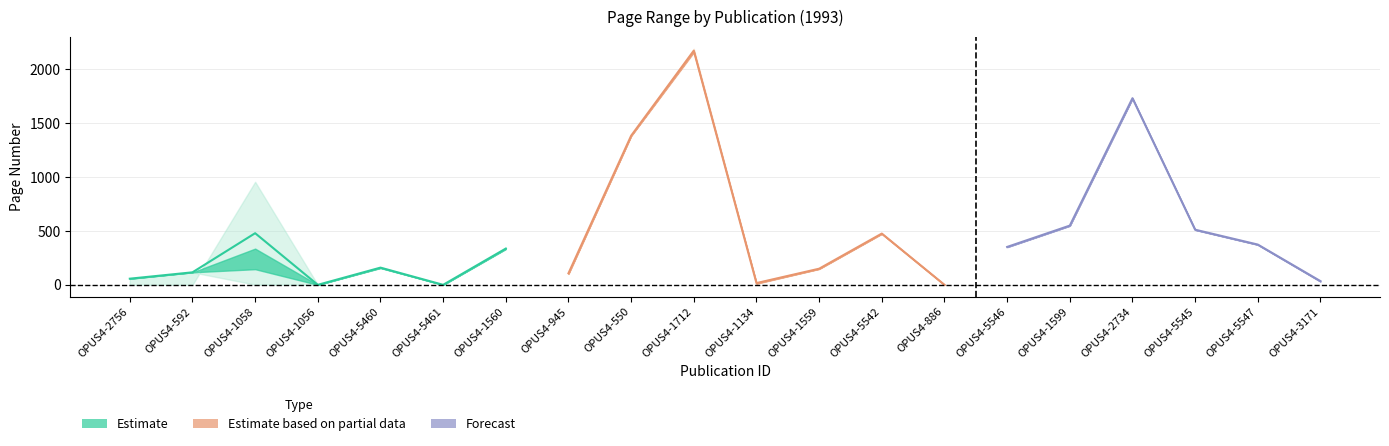

Reading left to right, transcribe all the data shown in this chart.

Erste Seite: OPUS4-2756=57	OPUS4-592=116	OPUS4-1058=2	OPUS4-1056=0	OPUS4-5460=155	OPUS4-5461=0	OPUS4-1560=331	OPUS4-945=100	OPUS4-550=1382	OPUS4-1712=2155	OPUS4-1134=10	OPUS4-1559=147	OPUS4-5542=473	OPUS4-886=0	OPUS4-5546=349	OPUS4-1599=547	OPUS4-2734=1728	OPUS4-5545=509	OPUS4-5547=371	OPUS4-3171=29
Letzte Seite: OPUS4-2756=0	OPUS4-592=0	OPUS4-1058=956	OPUS4-1056=0	OPUS4-5460=164	OPUS4-5461=0	OPUS4-1560=342	OPUS4-945=114	OPUS4-550=1385	OPUS4-1712=2190	OPUS4-1134=22	OPUS4-1559=152	OPUS4-5542=478	OPUS4-886=0	OPUS4-5546=354	OPUS4-1599=552	OPUS4-2734=1735	OPUS4-5545=514	OPUS4-5547=376	OPUS4-3171=39